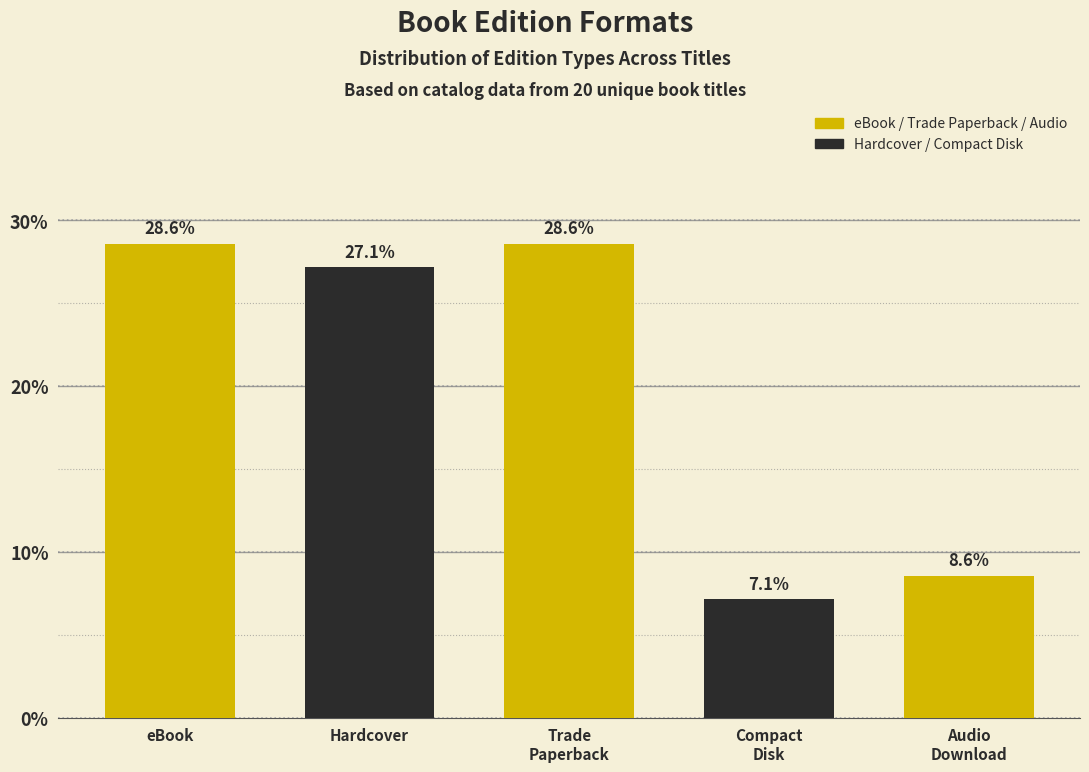

Reading left to right, list all the values displayed in this chart.

28.6	27.1	28.6	7.1	8.6